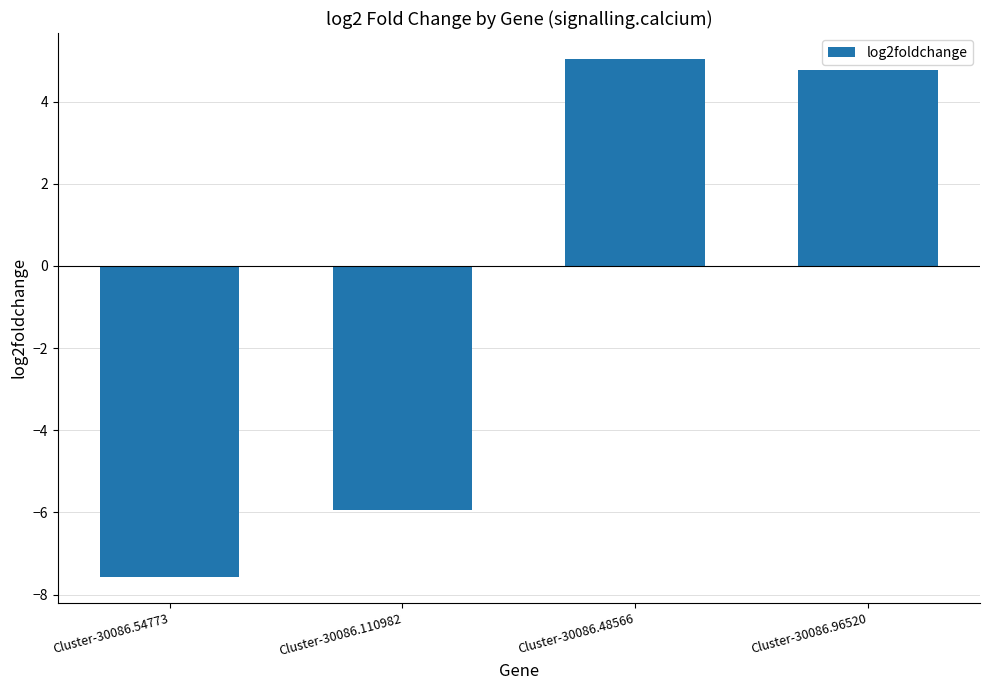

Rank the categories by value from lowest to highest.

Cluster-30086.54773, Cluster-30086.110982, Cluster-30086.96520, Cluster-30086.48566